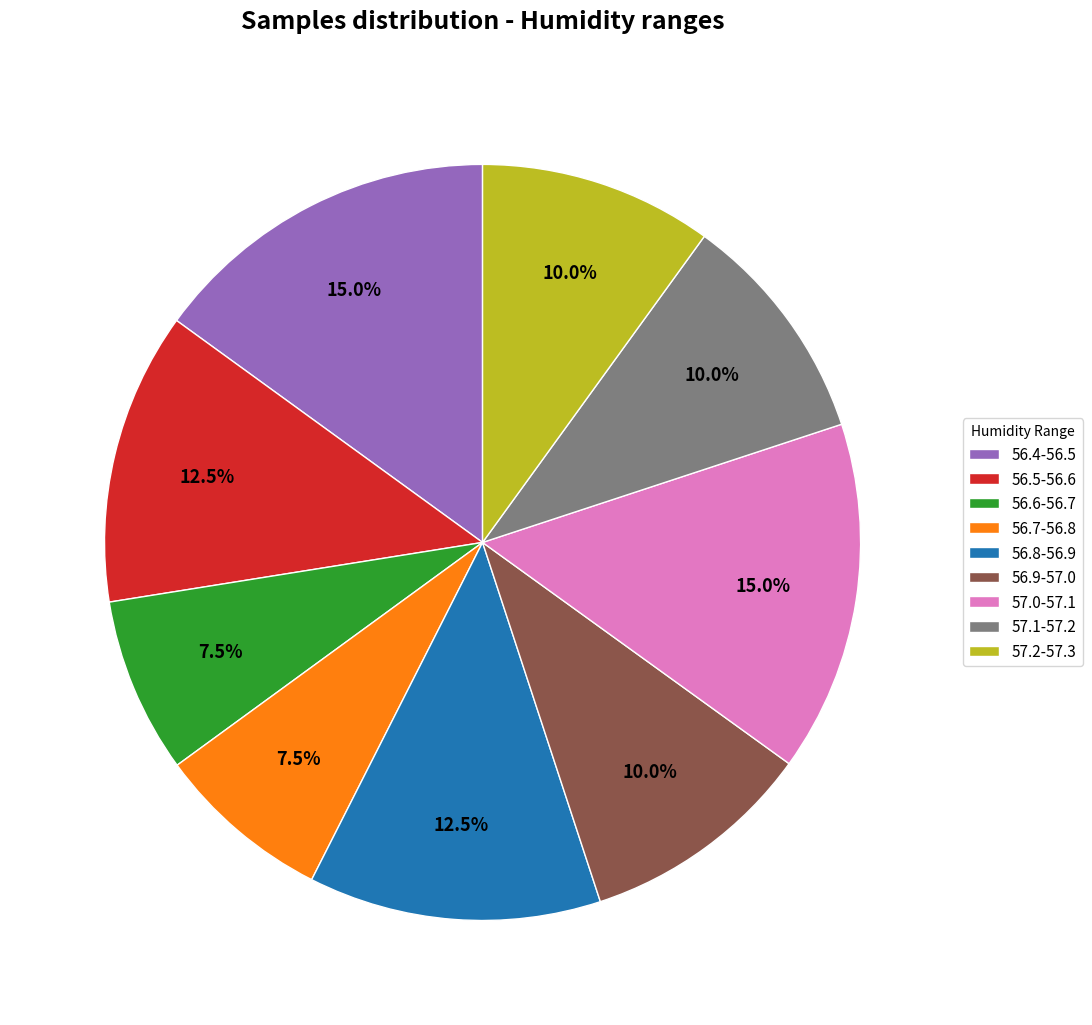

Do 56.9-57.0 and 56.7-56.8 together represent more than half of the pie?

No